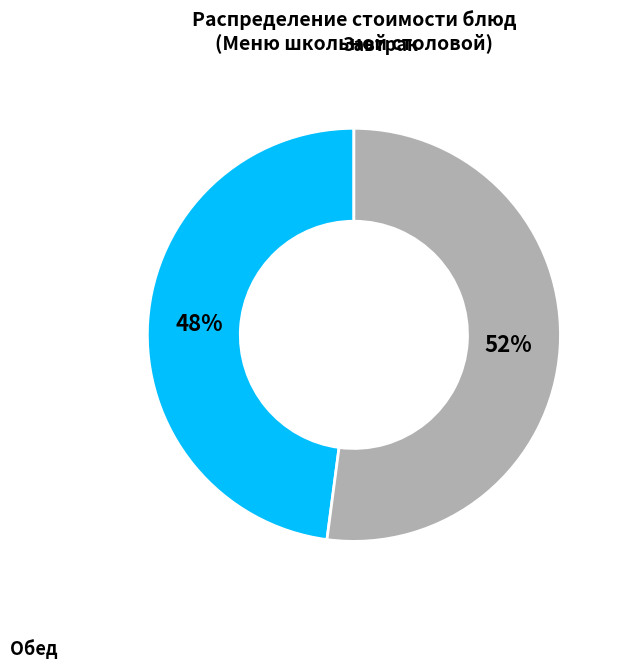

To the nearest percent, what is the average slice percentage?

50%